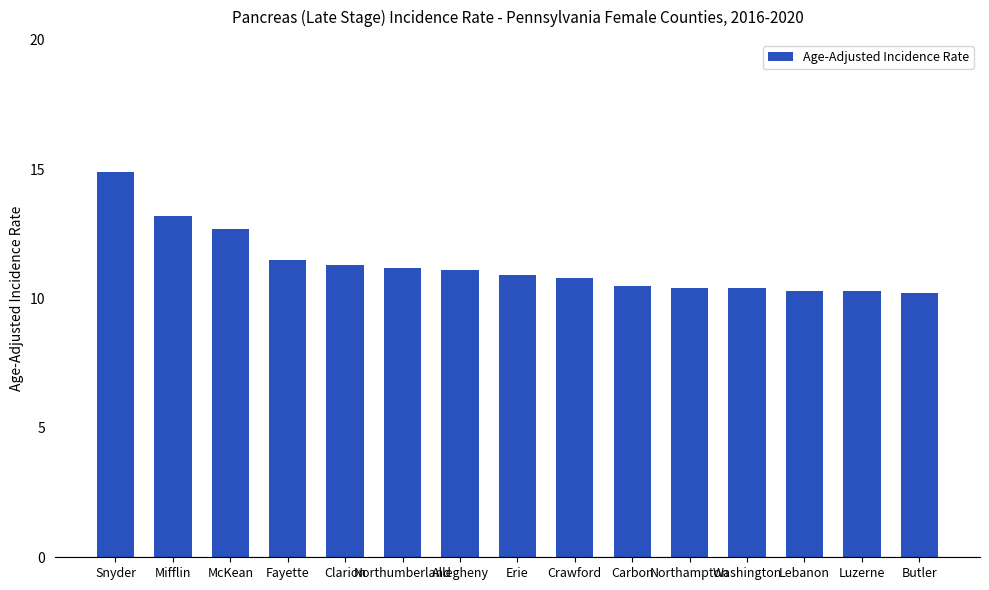

Is it true that the value at Fayette is 11.5?

True